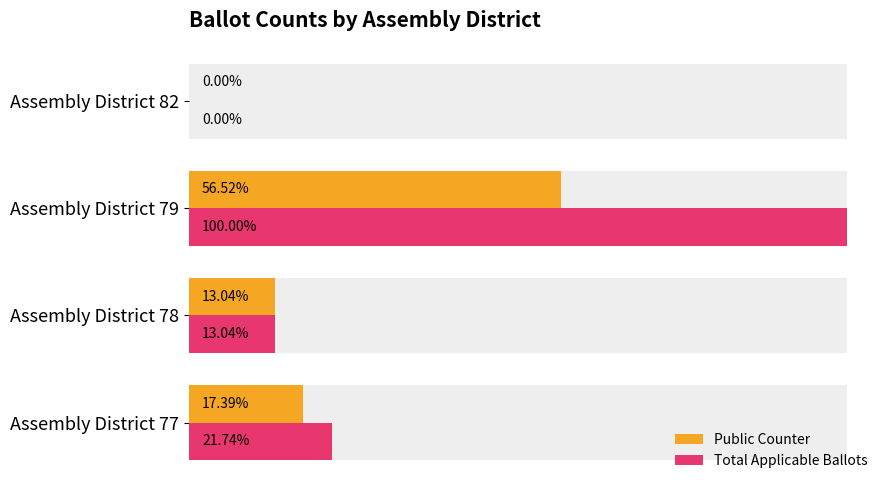

Is the value of Total Applicable Ballots at Assembly District 78 greater than the value of Public Counter at Assembly District 79?

No